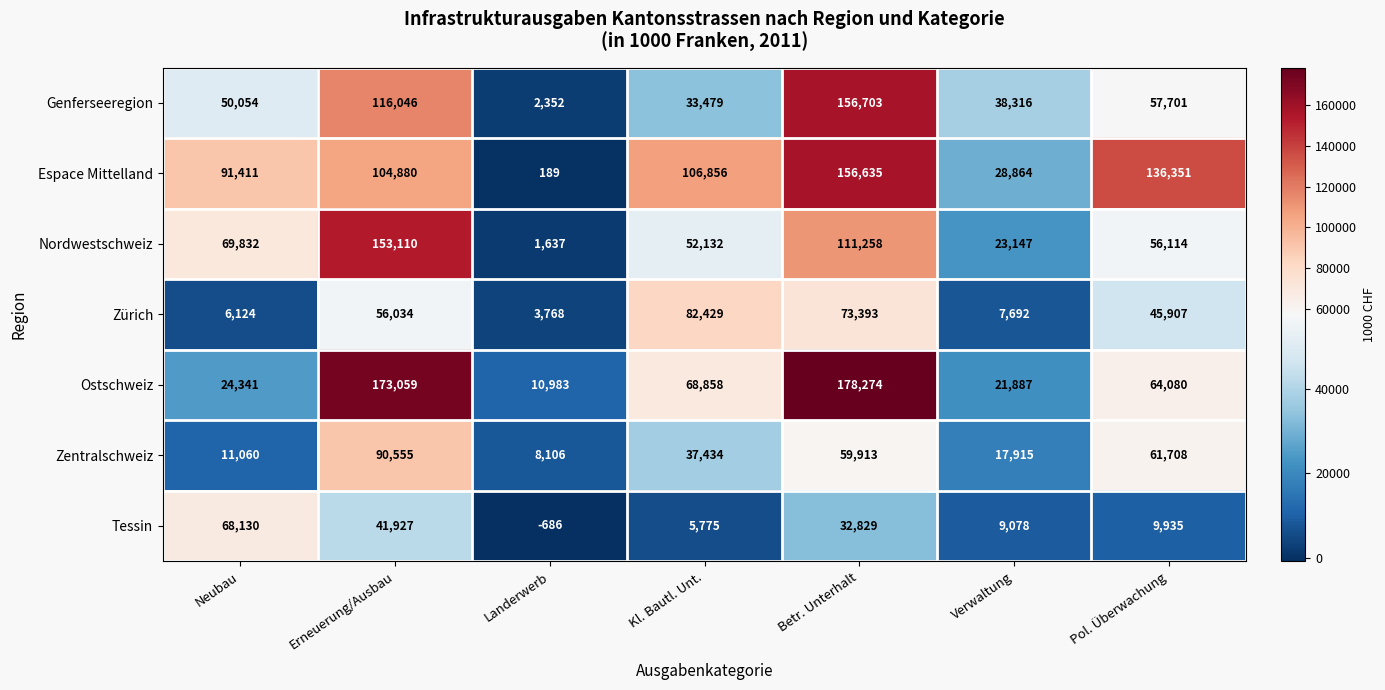

List the series in order of their peak value, lowest first.

Tessin, Zürich, Zentralschweiz, Nordwestschweiz, Espace Mittelland, Genferseeregion, Ostschweiz